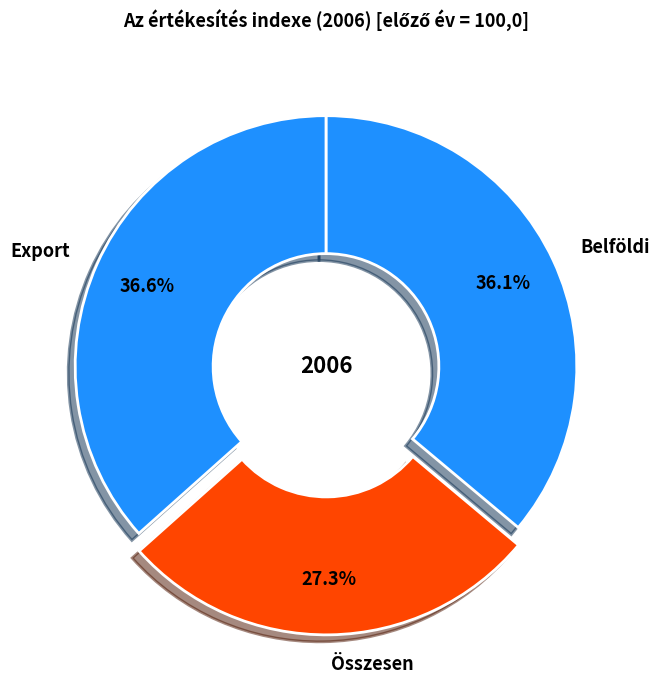

To the nearest percent, what is the difference between the largest and smallest slice percentages?

9%